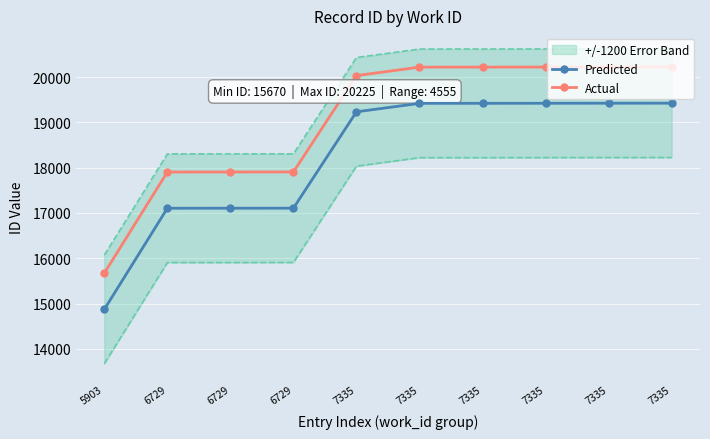

Which label corresponds to the largest value in the chart?

7335